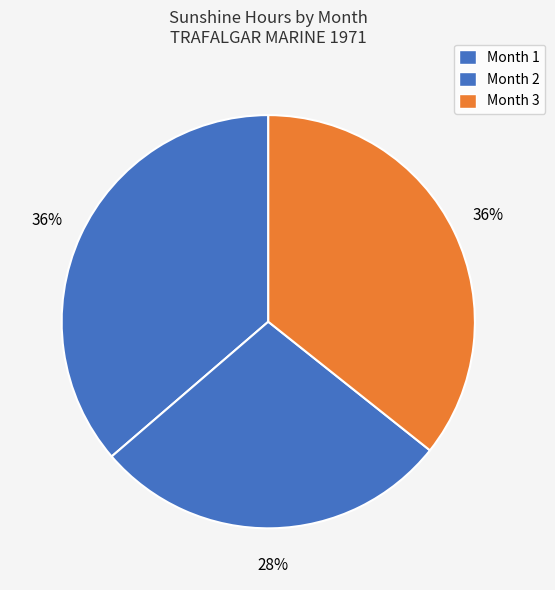

Does Month 1 account for over 50% of the chart?

No